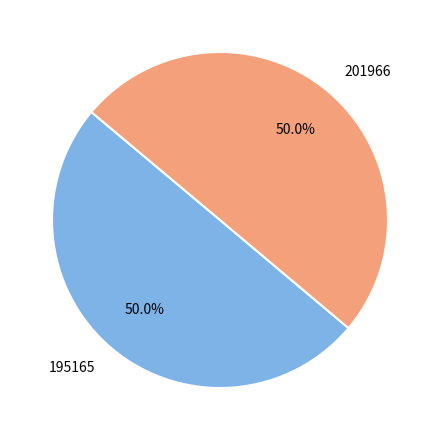

Combined, what portion of the pie is 195165 and 201966?

100.0%